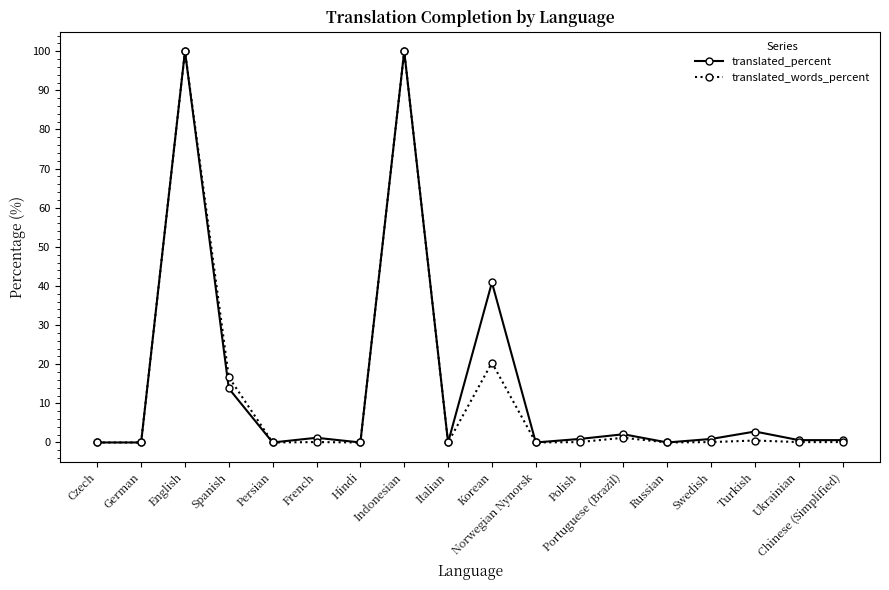

What is the total value across all series at Korean?

61.3